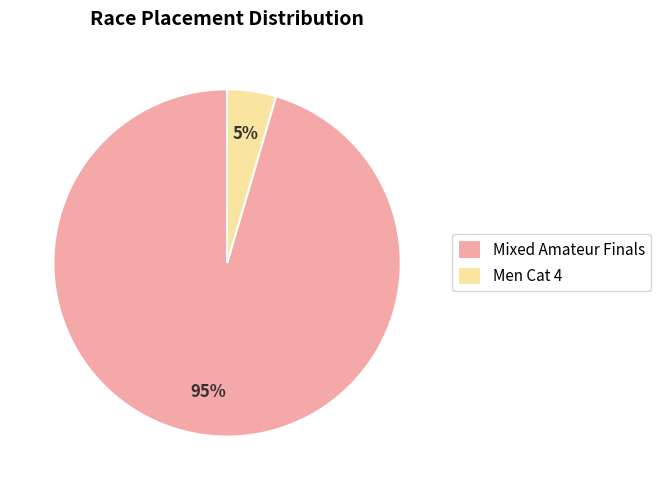

Which category has the biggest portion of the pie?

Mixed Amateur Finals